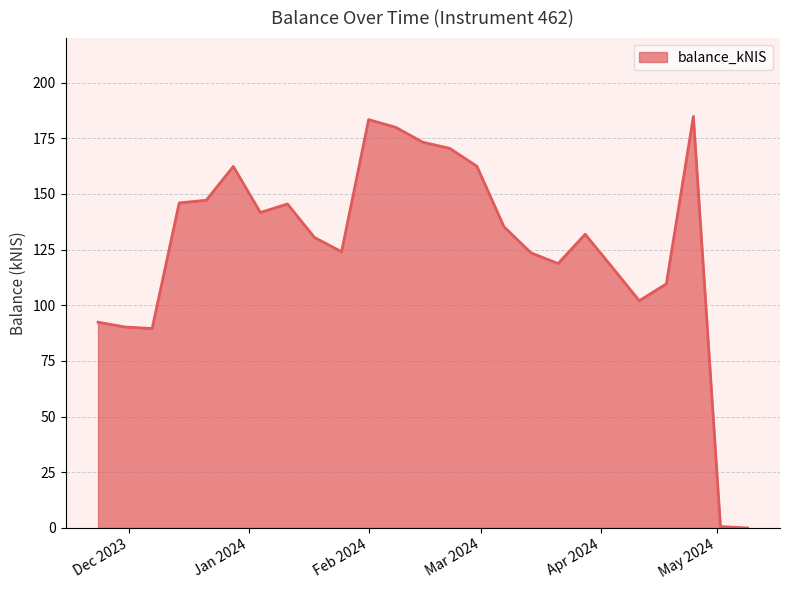

What is the greatest value displayed?

184.8